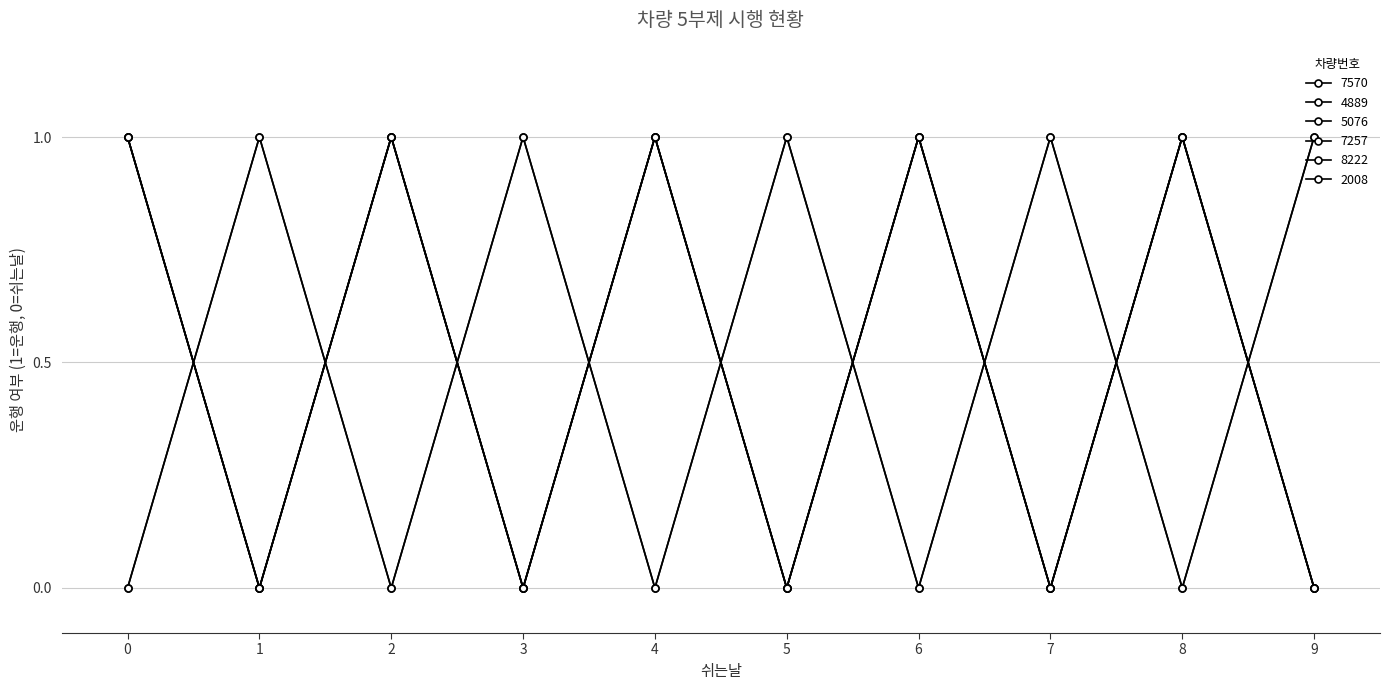

True or false: 4889 and 7257 intersect in this chart.

False